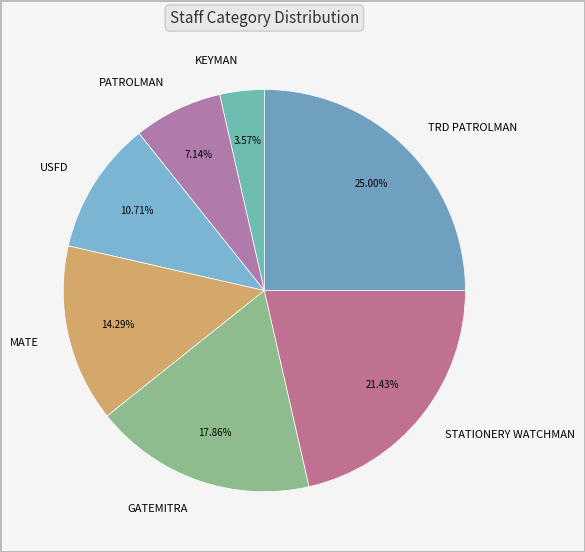

To the nearest percent, what percentage of the pie is STATIONERY WATCHMAN?

21%